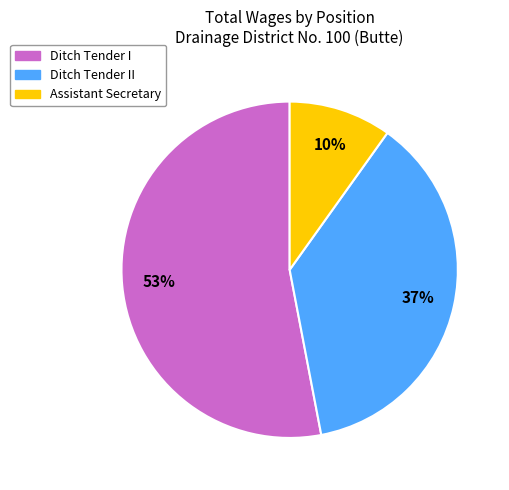

To the nearest percent, what is the average slice percentage?

33%